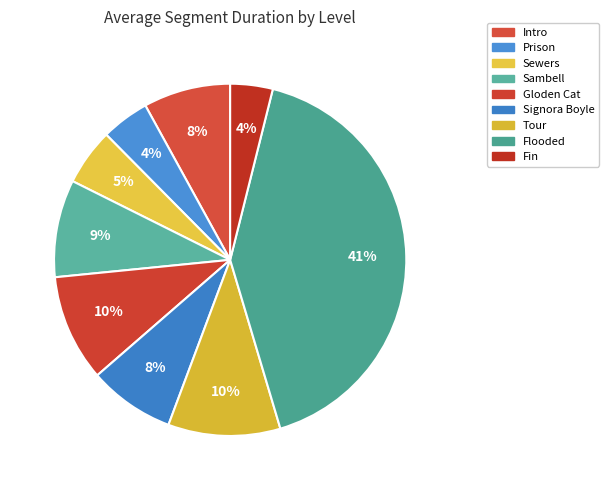

Which slice is the smallest?

Fin